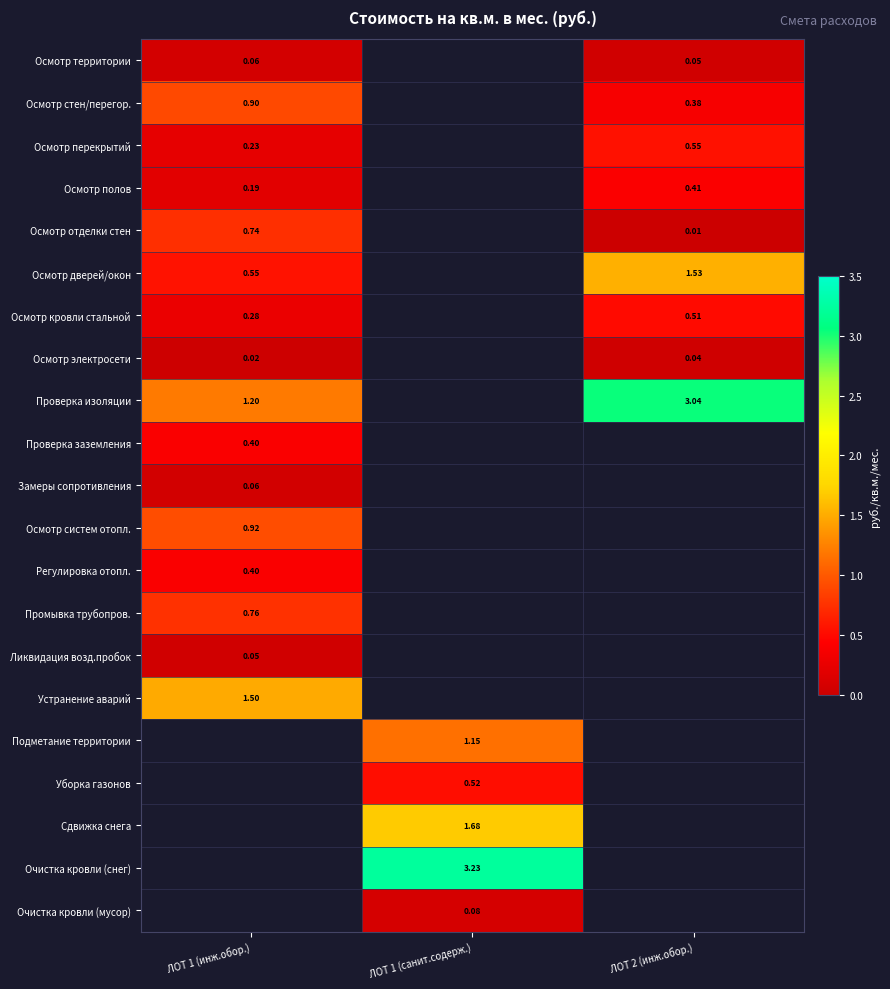

Count the number of categories in the chart.

3